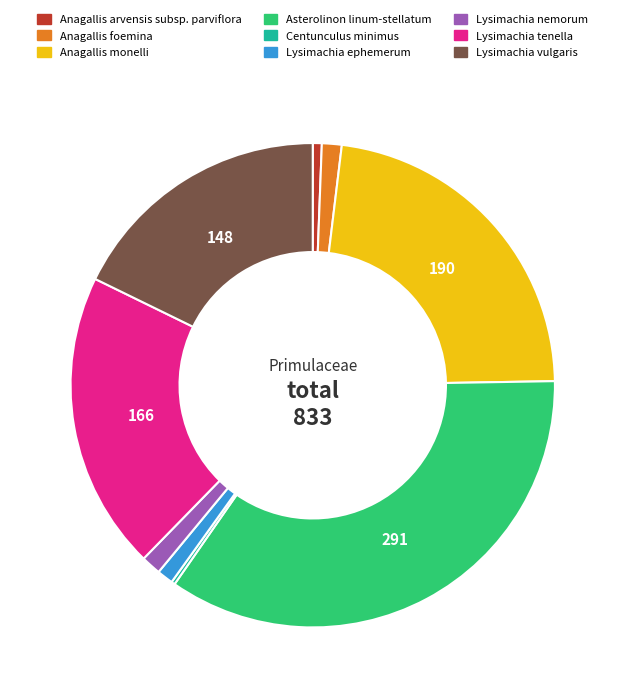

Between Anagallis arvensis subsp. parviflora and Asterolinon linum-stellatum, which is larger?

Asterolinon linum-stellatum